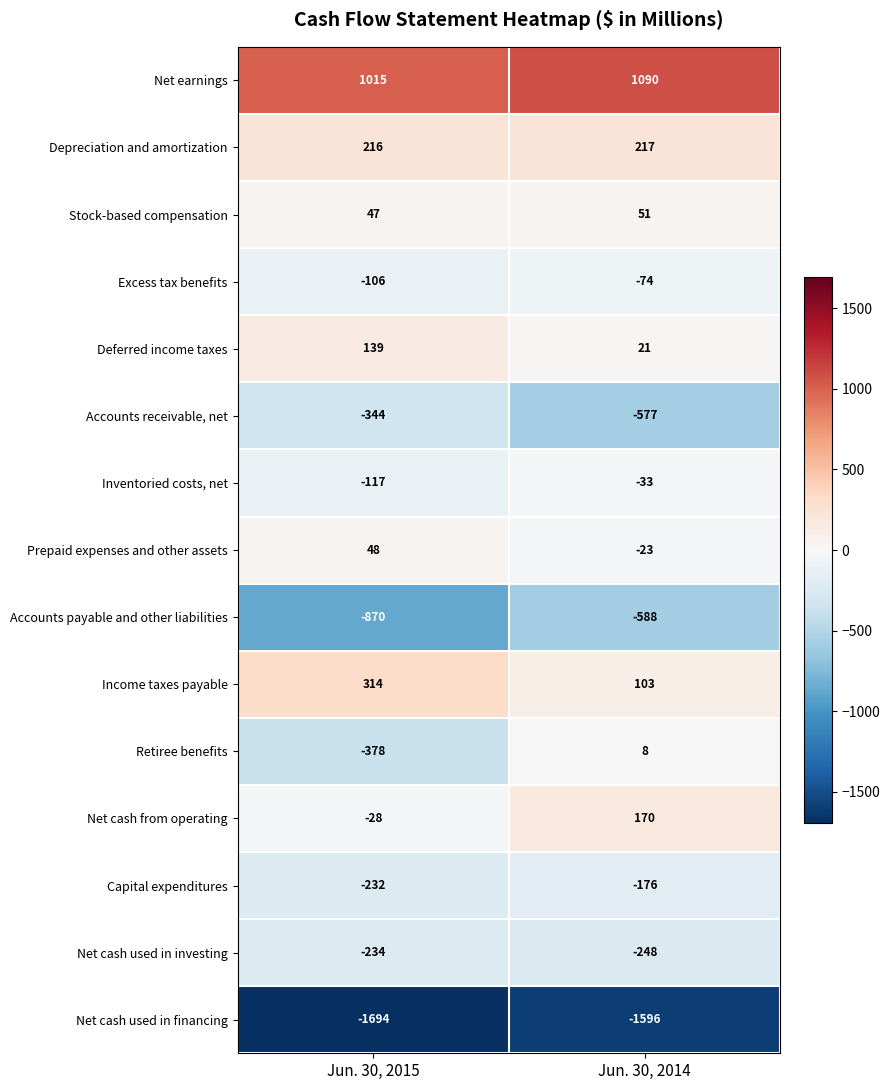

At Jun. 30, 2015, list the series in order from smallest to largest.

Net cash used in financing, Accounts payable and other liabilities, Retiree benefits, Accounts receivable, net, Net cash used in investing, Capital expenditures, Inventoried costs, net, Excess tax benefits, Net cash from operating, Stock-based compensation, Prepaid expenses and other assets, Deferred income taxes, Depreciation and amortization, Income taxes payable, Net earnings